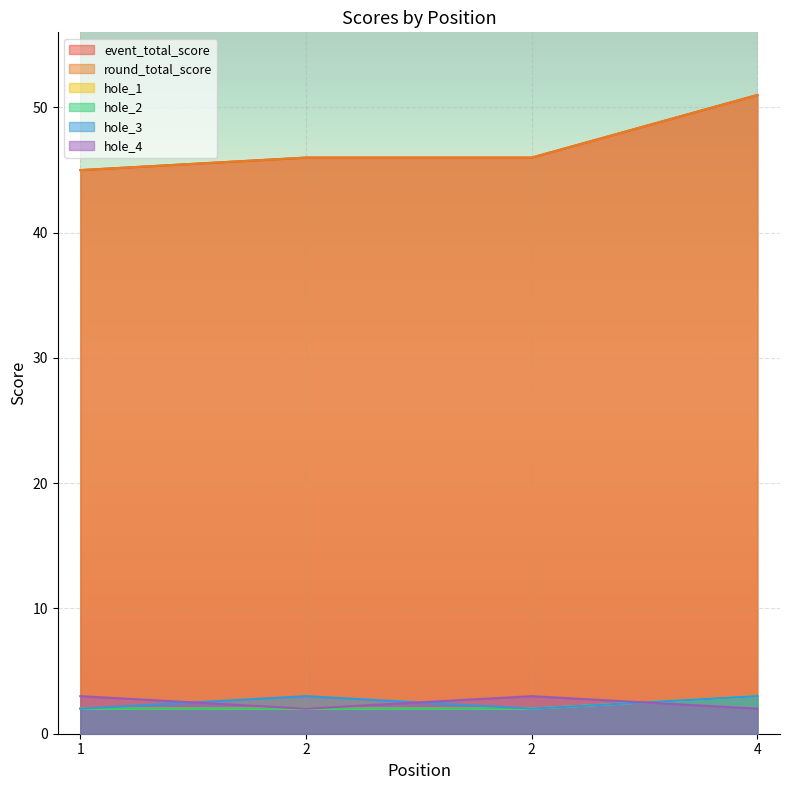

What are all the series names shown in the legend?

event_total_score, round_total_score, hole_1, hole_2, hole_3, hole_4